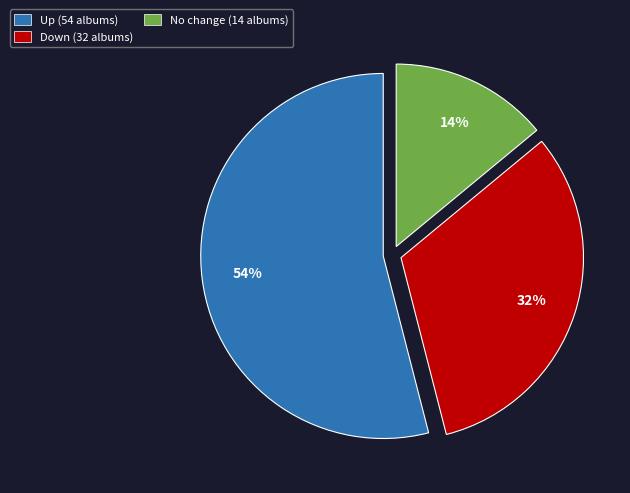

To the nearest percent, what is the difference between the largest and smallest slice percentages?

40%